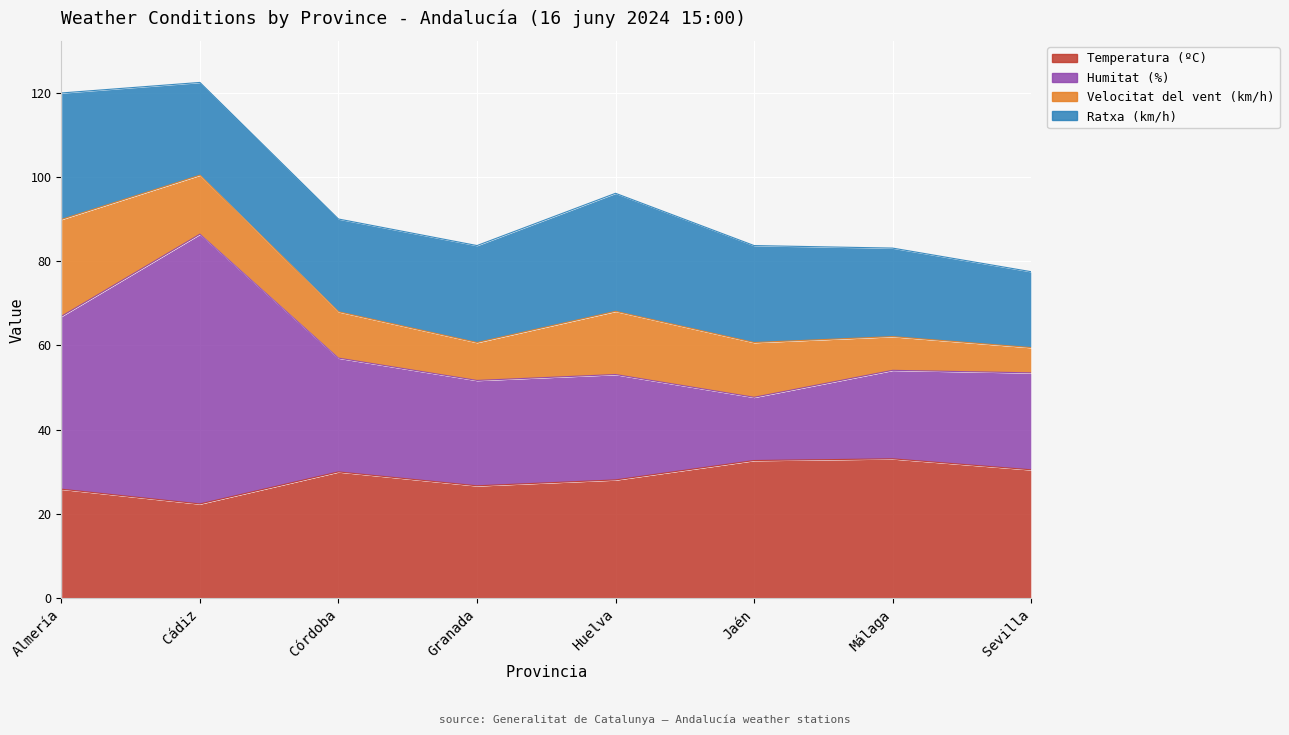

Between Jaén and Málaga, which series saw the biggest shift?

Humitat (%)